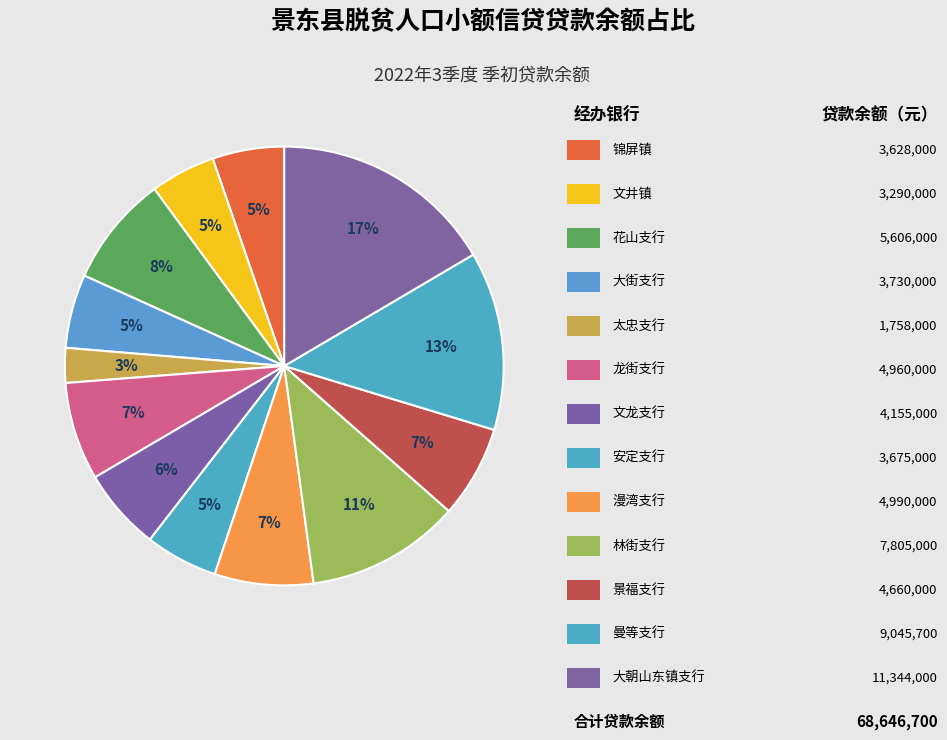

Which category has the smallest portion of the pie?

太忠支行